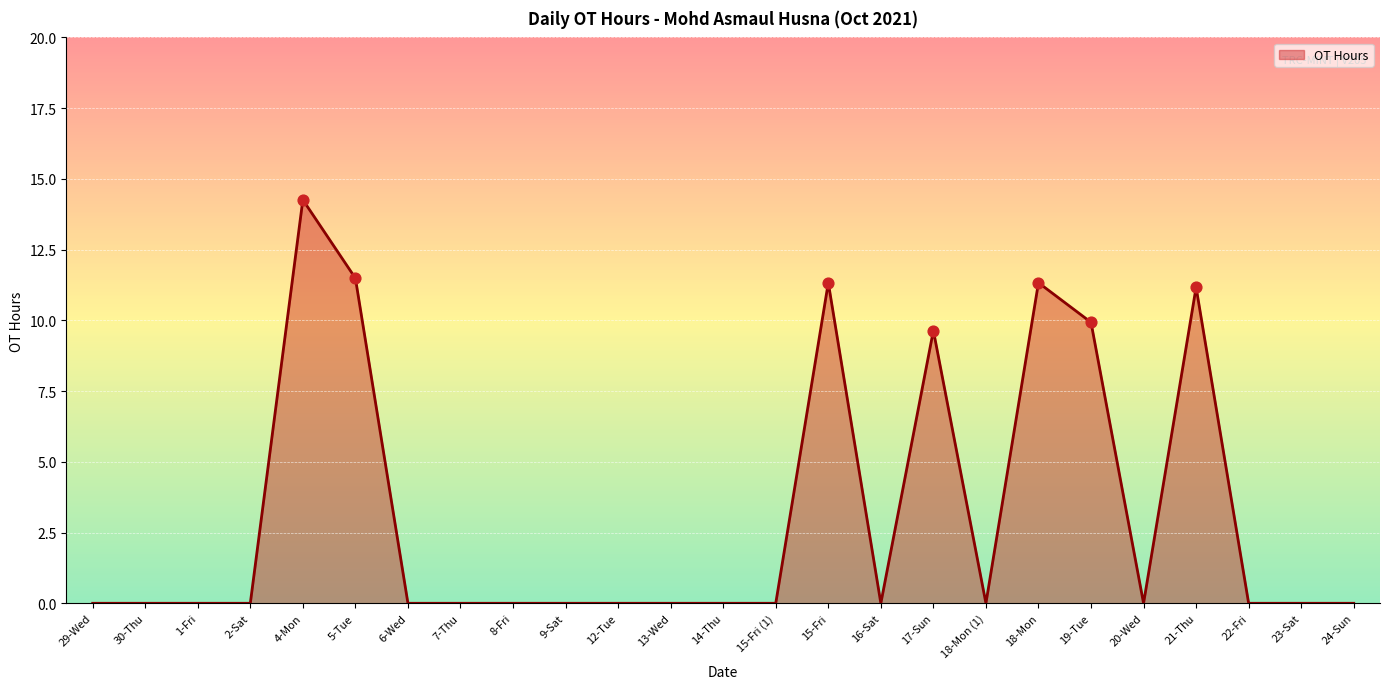

What is the change in value from 14-Thu to 21-Thu?

+11.2